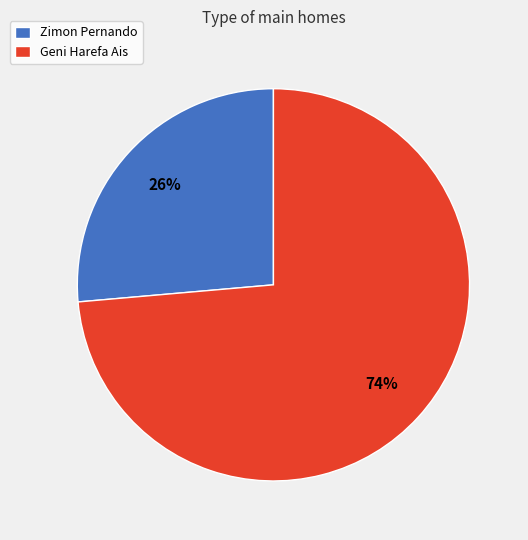

Combined, do Geni Harefa Ais and Zimon Pernando account for over 50%?

Yes